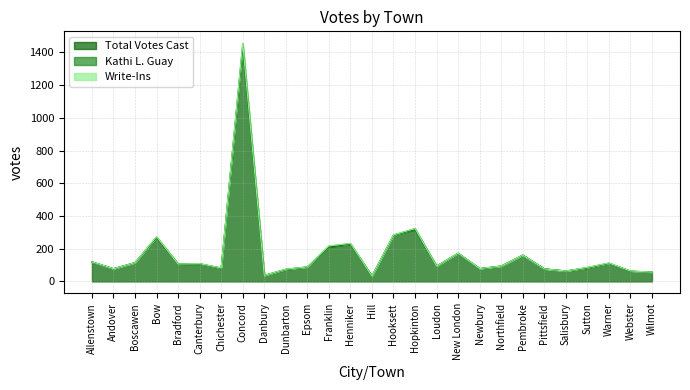

What is the difference between the maximum and minimum values in the Kathi L. Guay series?

22